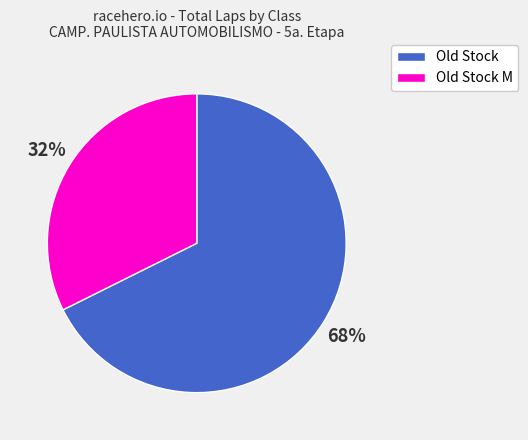

True or false: Old Stock M accounts for 32% of the total.

True